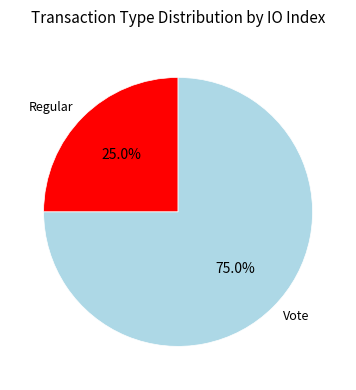

Is there any slice that represents more than half of the pie?

Yes